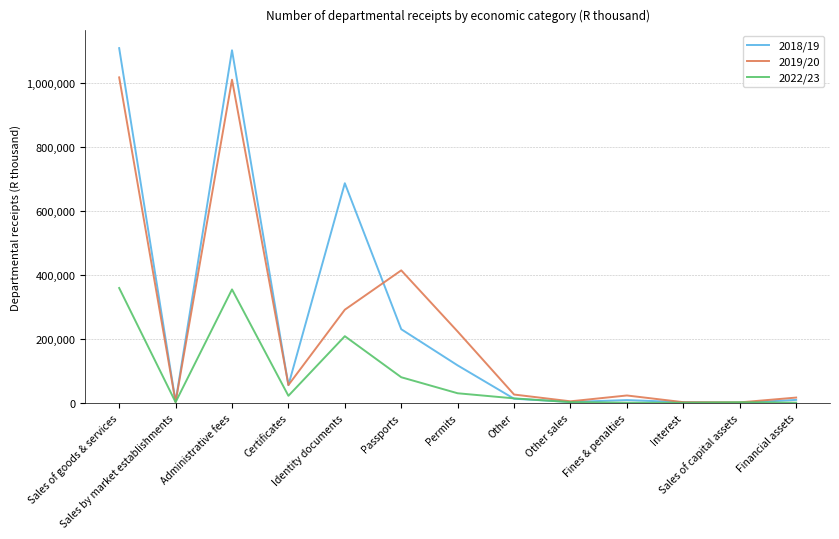

What is the maximum value shown in the chart?

1110249